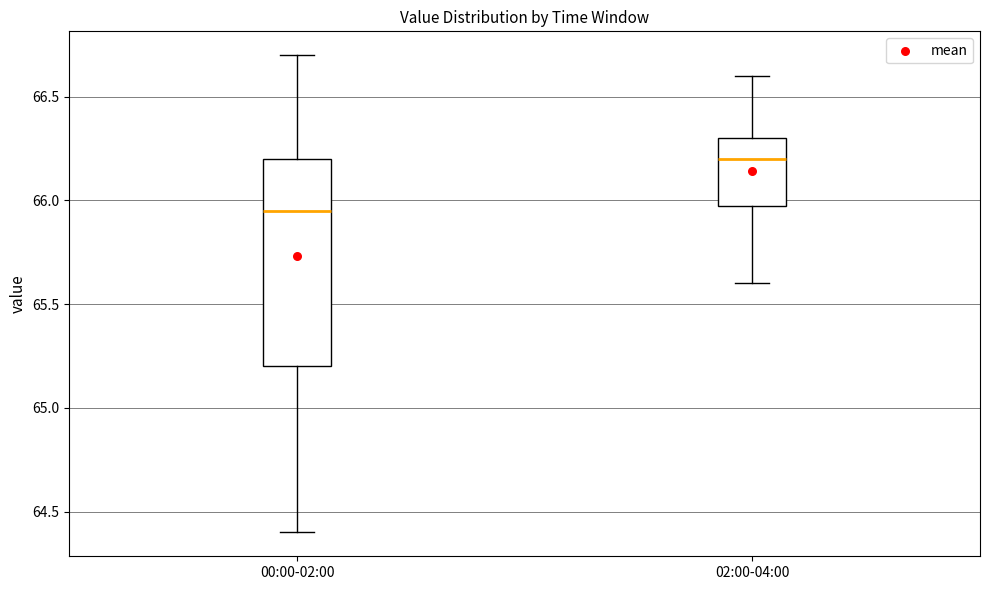

Reading left to right, read every box against the y-axis: the position of its median line, the range the box covers, and the ends of its whiskers. The values are not printed on the chart, so give them approximately, as read against the axis.

00:00-02:00: median 65.95, box 65.20 to 66.20, whiskers 64.40 to 66.70
02:00-04:00: median 66.20, box 66.00 to 66.30, whiskers 65.60 to 66.60